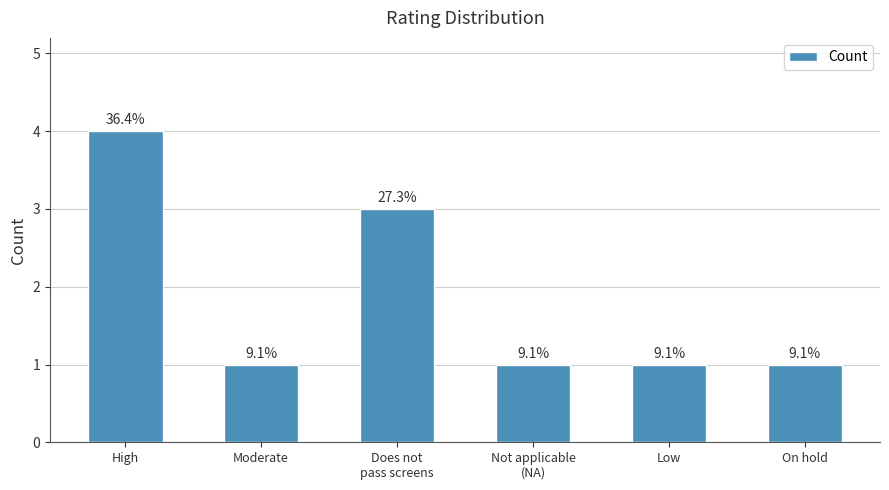

Reading left to right, transcribe all the data shown in this chart.

4	1	3	1	1	1